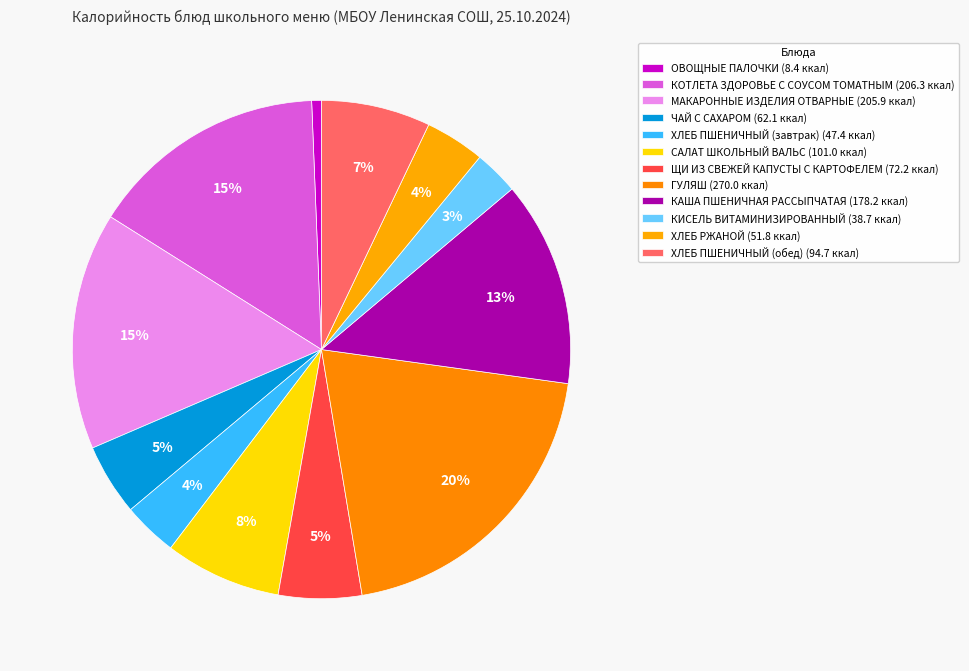

How many segments does this pie chart have?

12